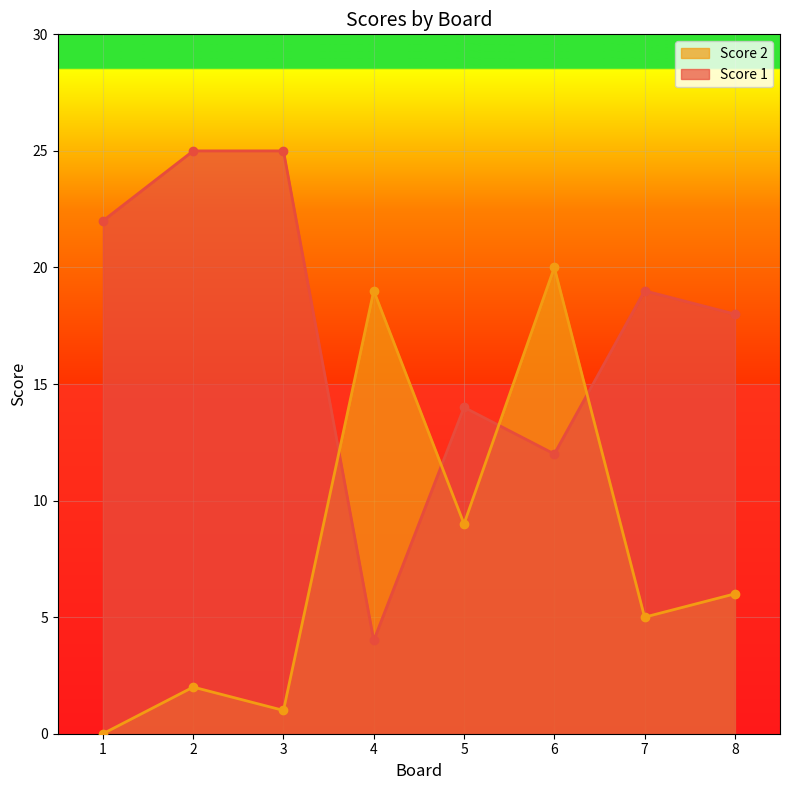

Rank the series at 7 from lowest to highest value.

Score 2, Score 1